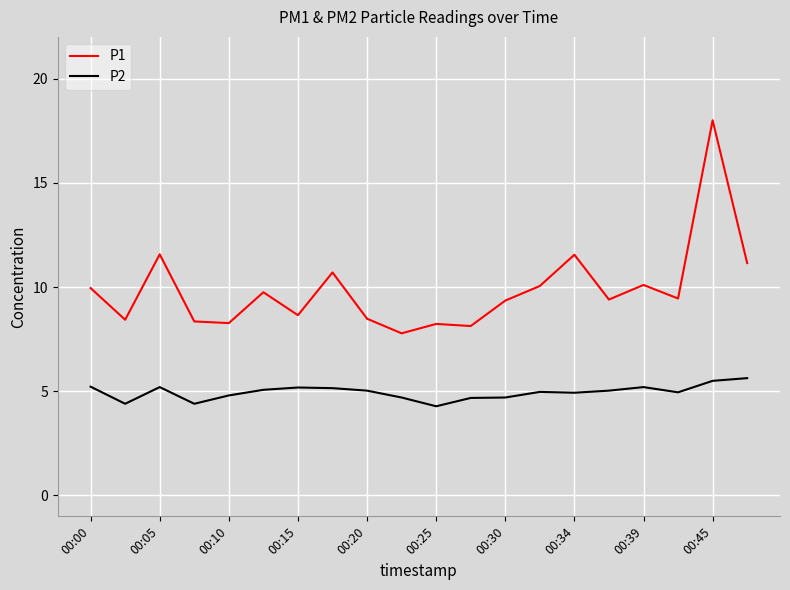

At how many categories does at least one series exceed 13?

1